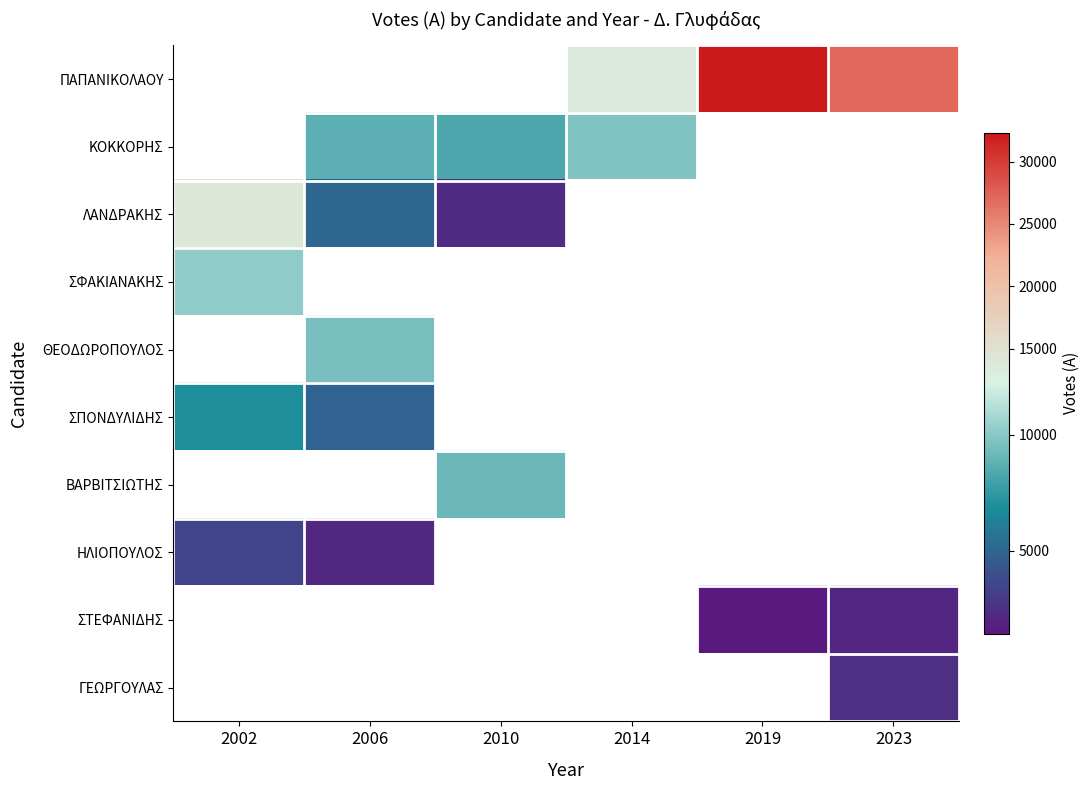

Is the value of ΒΑΡΒΙΤΣΙΩΤΗΣ at 2019 greater than the value of ΚΟΚΚΟΡΗΣ at 2010?

No